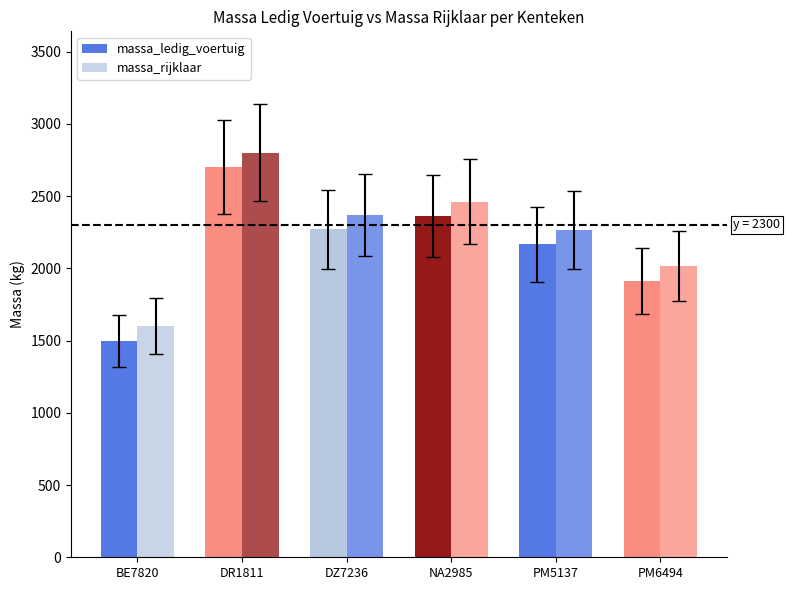

Are the bars horizontal?

No